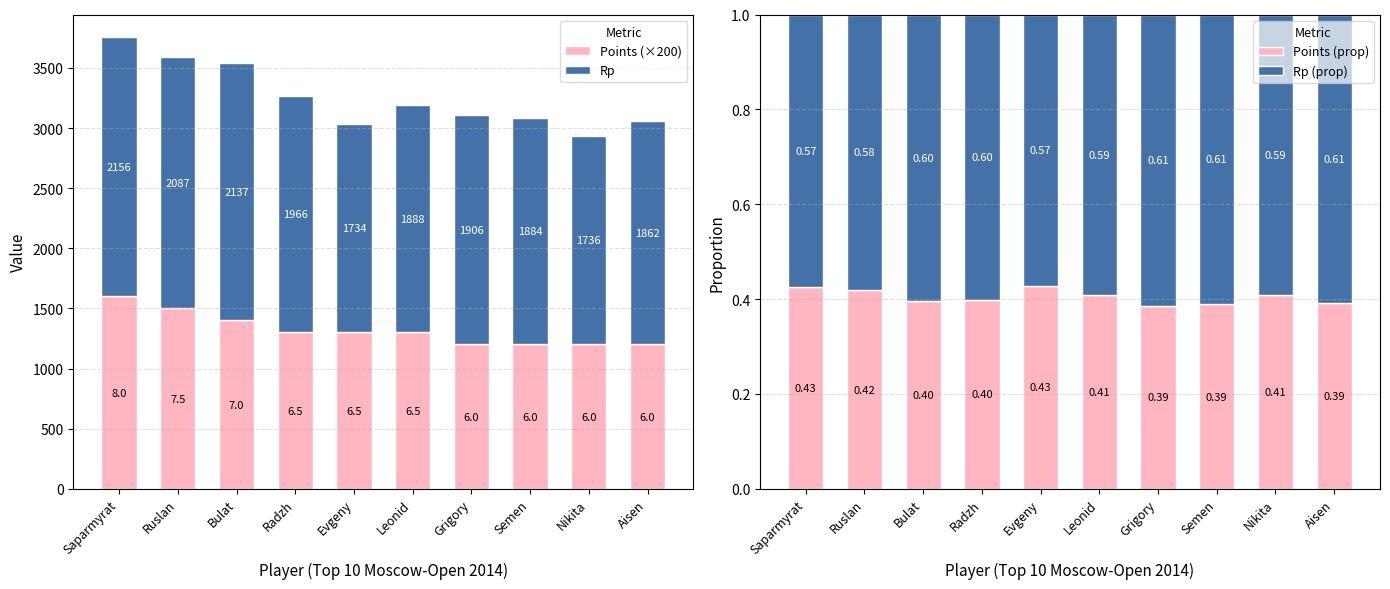

Which series has the widest spread of values?

Rp